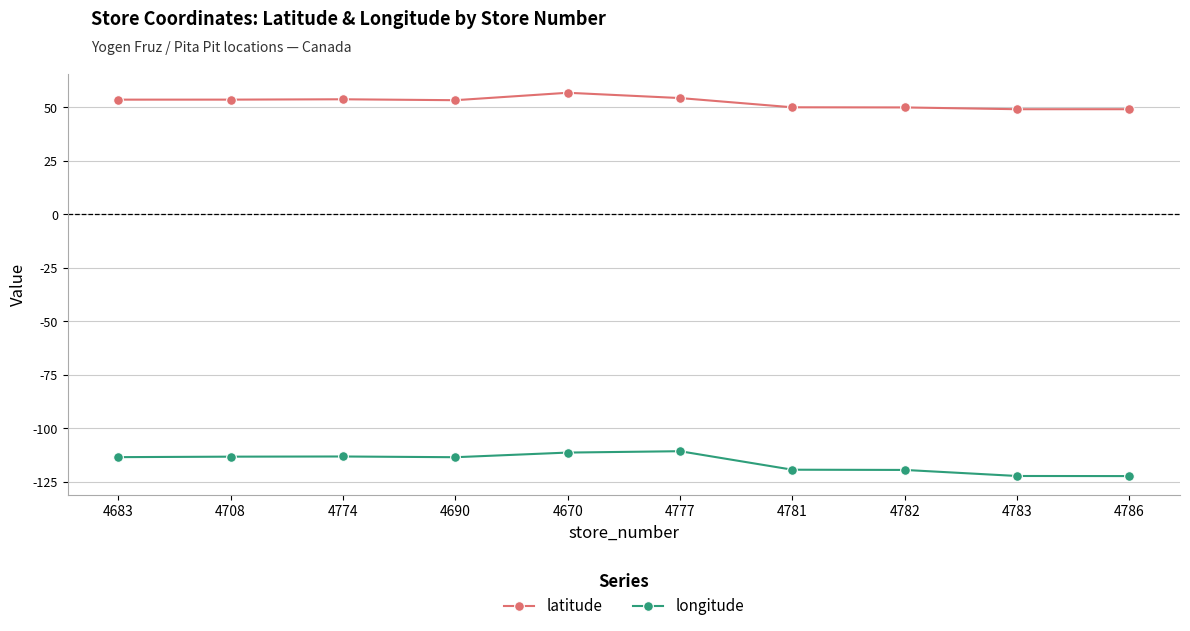

The value of latitude at 4683 is 20.1. True or false?

False